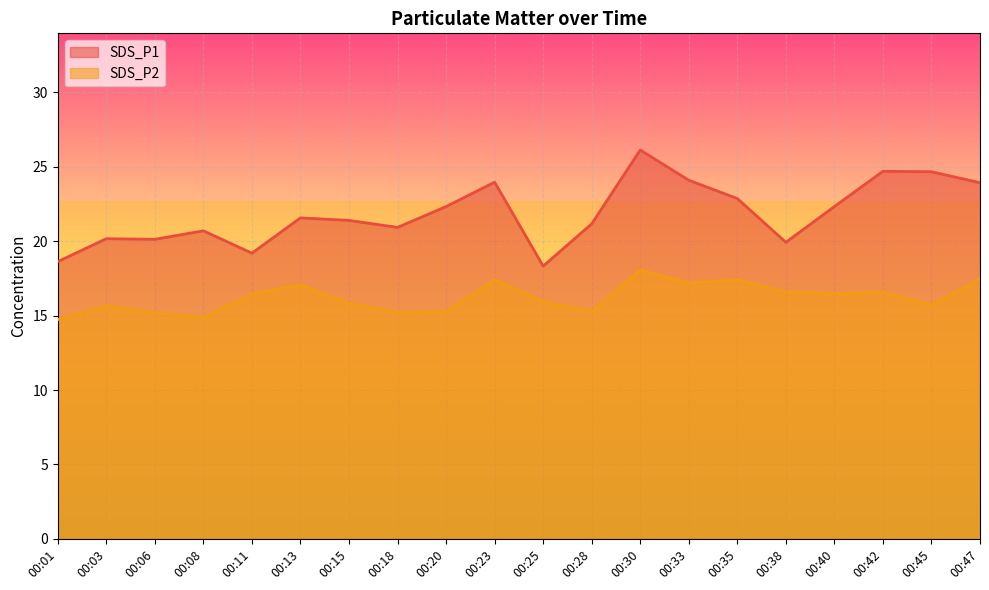

List the series in order of their overall mean, highest first.

SDS_P1, SDS_P2